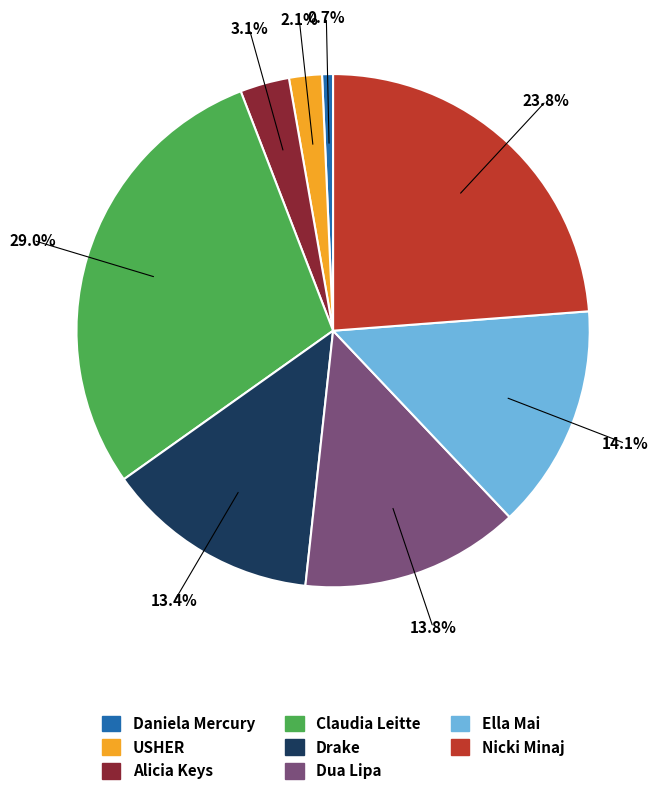

To the nearest percent, what percentage of the pie is Alicia Keys?

3%